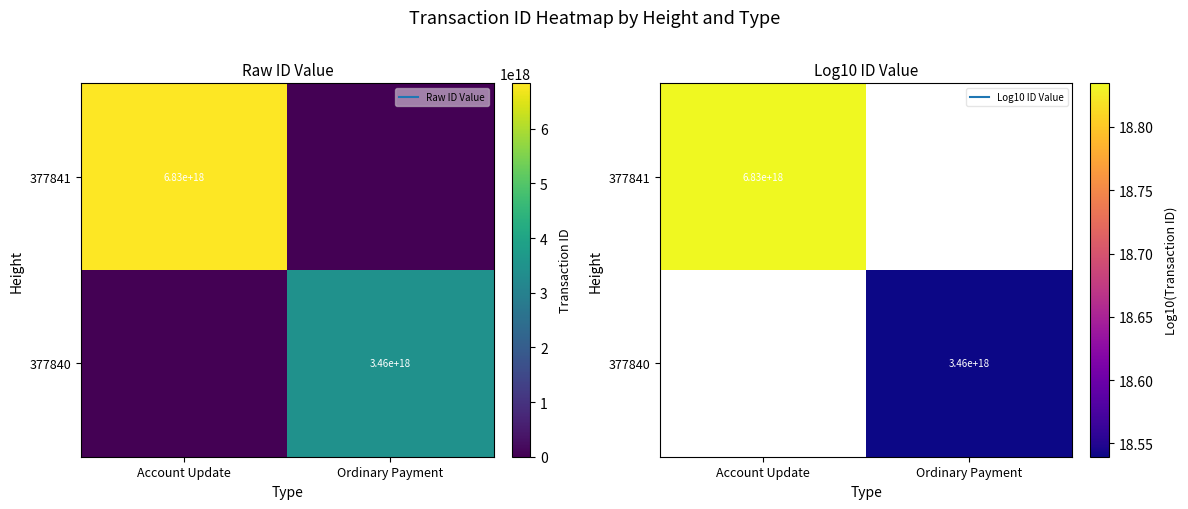

True or false: 377840 has a value of 27.7 at Ordinary Payment.

False